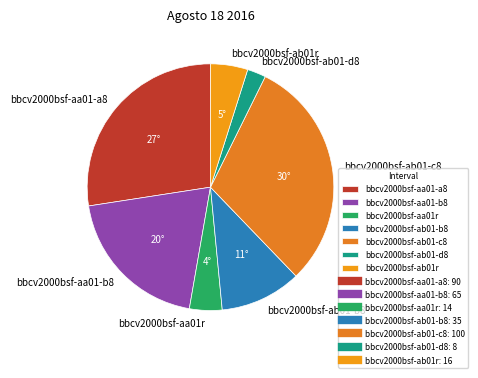

Rank the categories by value from highest to lowest.

bbcv2000bsf-ab01-c8, bbcv2000bsf-aa01-a8, bbcv2000bsf-aa01-b8, bbcv2000bsf-ab01-b8, bbcv2000bsf-ab01r, bbcv2000bsf-aa01r, bbcv2000bsf-ab01-d8